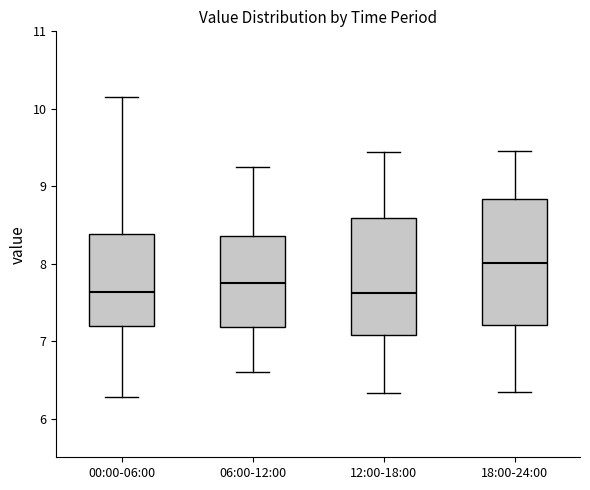

Reading left to right, read every box against the y-axis: the position of its median line, the range the box covers, and the ends of its whiskers. The values are not printed on the chart, so give them approximately, as read against the axis.

00:00-06:00: median 7.6, box 7.2 to 8.4, whiskers 6.3 to 10.2
06:00-12:00: median 7.8, box 7.2 to 8.4, whiskers 6.6 to 9.3
12:00-18:00: median 7.6, box 7.1 to 8.6, whiskers 6.3 to 9.4
18:00-24:00: median 8.0, box 7.2 to 8.8, whiskers 6.3 to 9.5